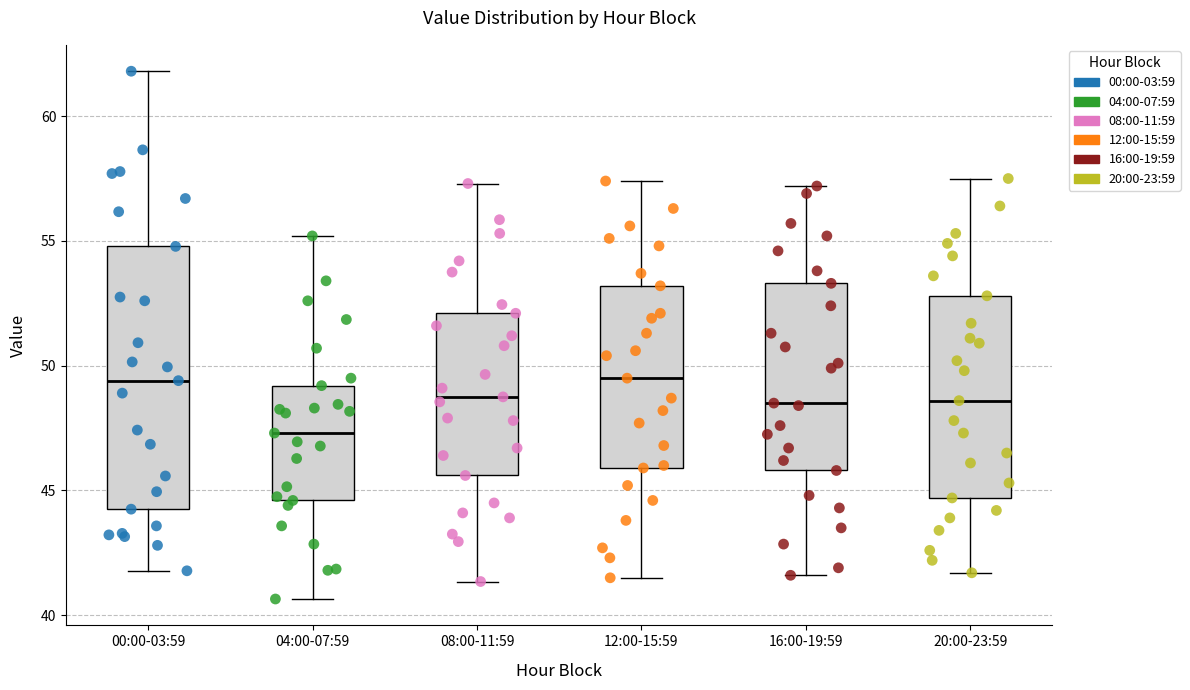

Which box is the tallest, from its lower edge to its upper edge?

00:00-03:59